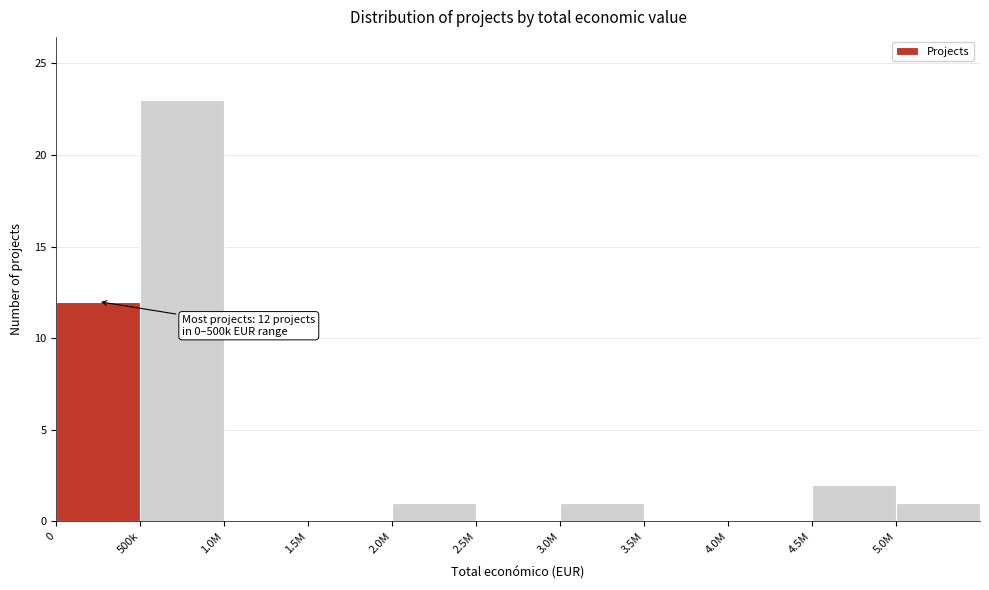

Reading left to right, list all the values displayed in this chart.

0=12	500k=23	1.0M=0	1.5M=0	2.0M=1	2.5M=0	3.0M=1	3.5M=0	4.0M=0	4.5M=2	5.0M=1